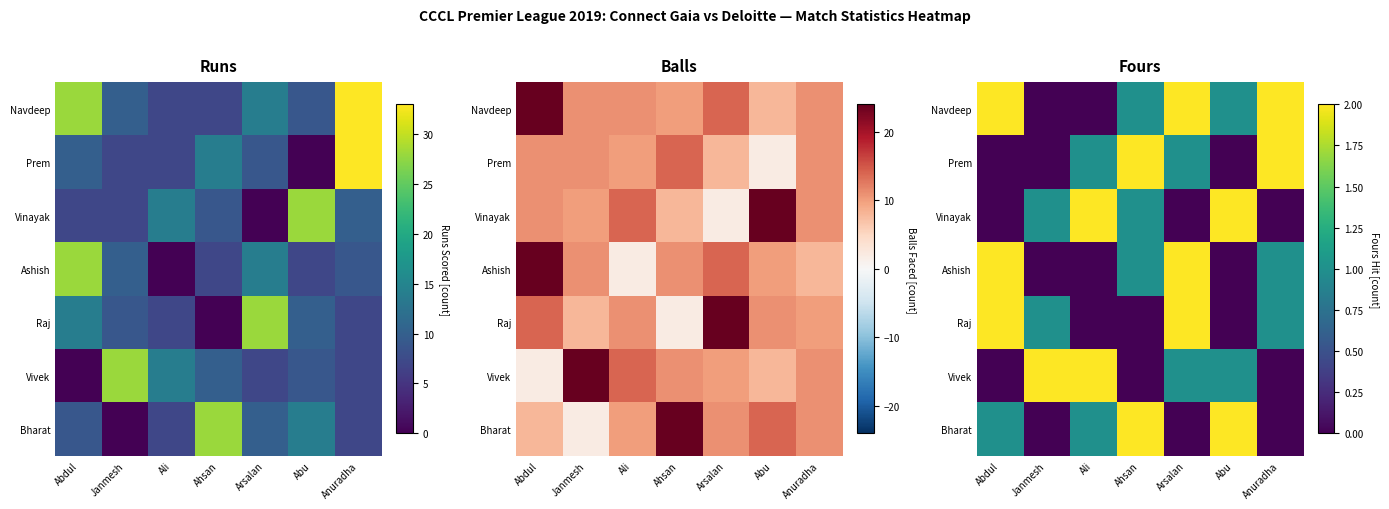

True or false: Prem has a value of 0 at Abdul.

True